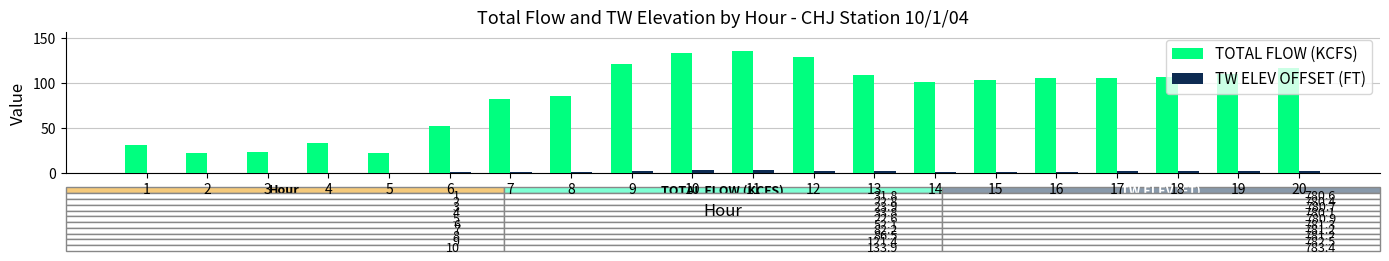

What is the sum of all TW ELEV OFFSET (FT) values?

35.8